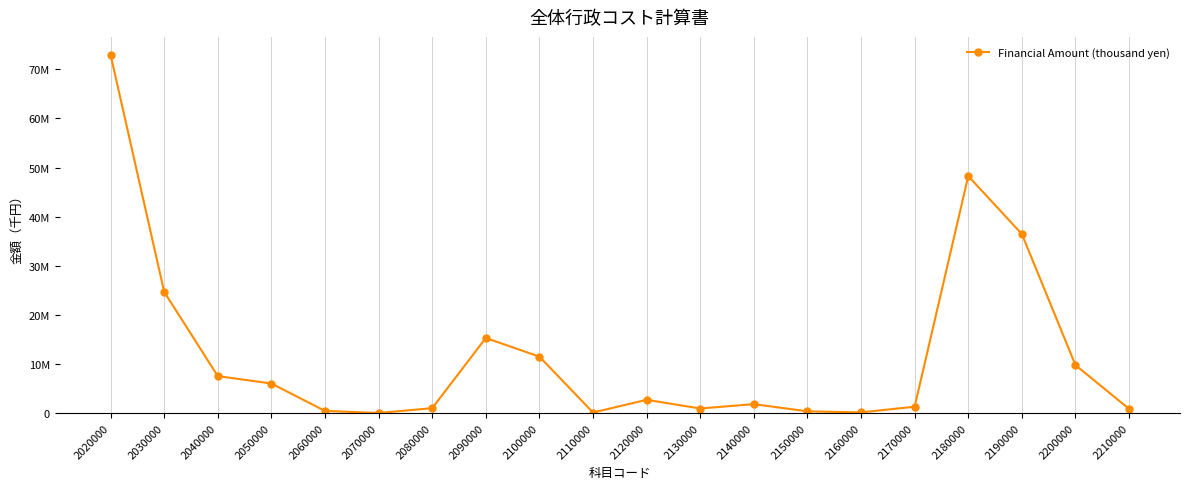

What is the greatest value displayed?

72967868